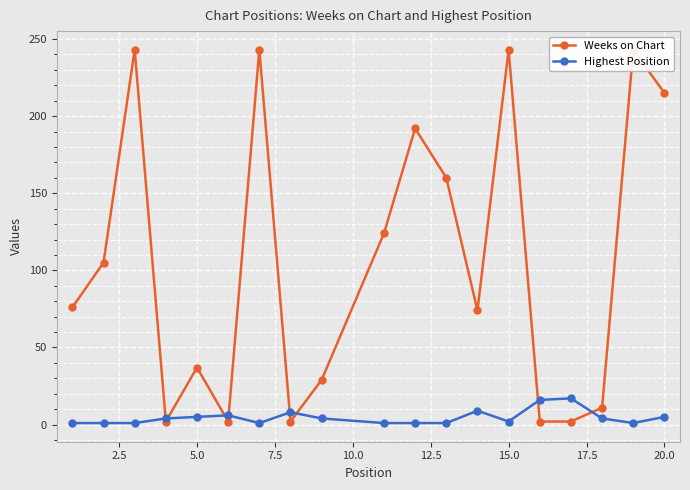

What is the maximum value for Highest Position?

17